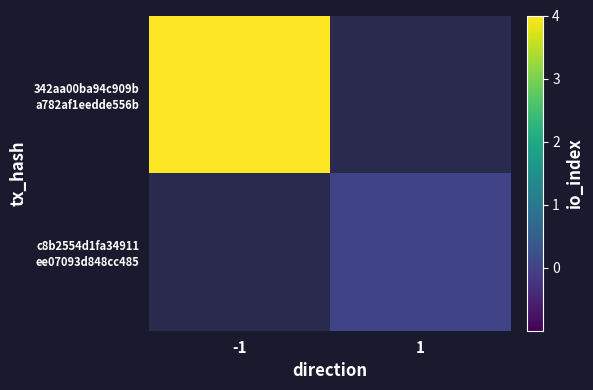

Count the number of data series in this chart.

2